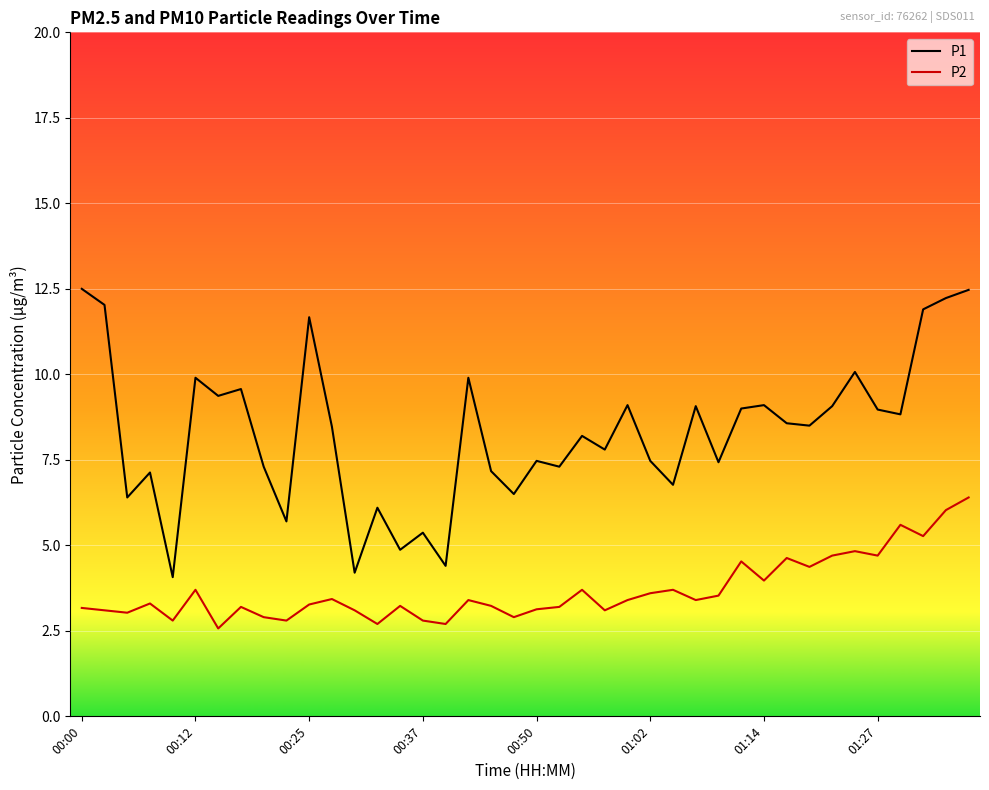

What is the lowest value of the P2 series?

2.6